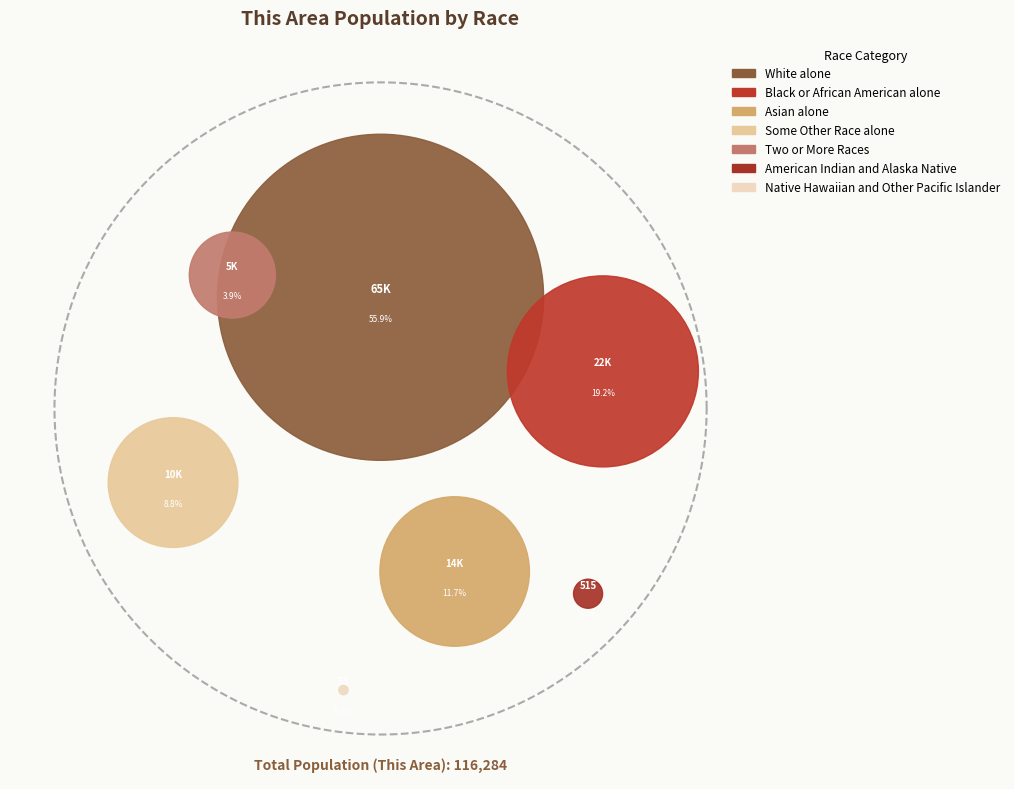

True or false: Asian alone accounts for 25% of the total.

False